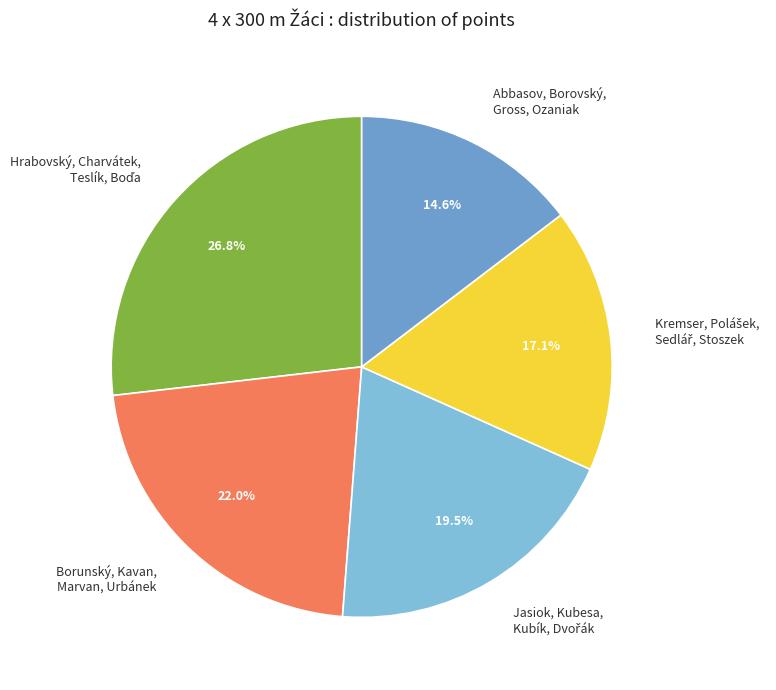

Which slice is the smallest?

Abbasov, Borovský, Gross, Ozaniak